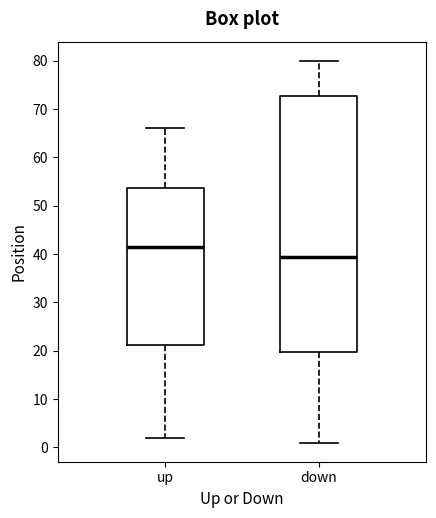

Reading left to right, transcribe this box plot: for each box, give where its median line is, the range the box spans, and where its two whiskers end, as read against the y-axis. The values are not printed on the chart, so give them approximately, as read against the axis.

up: median 42, box 21 to 54, whiskers 2 to 66
down: median 40, box 20 to 73, whiskers 1 to 80